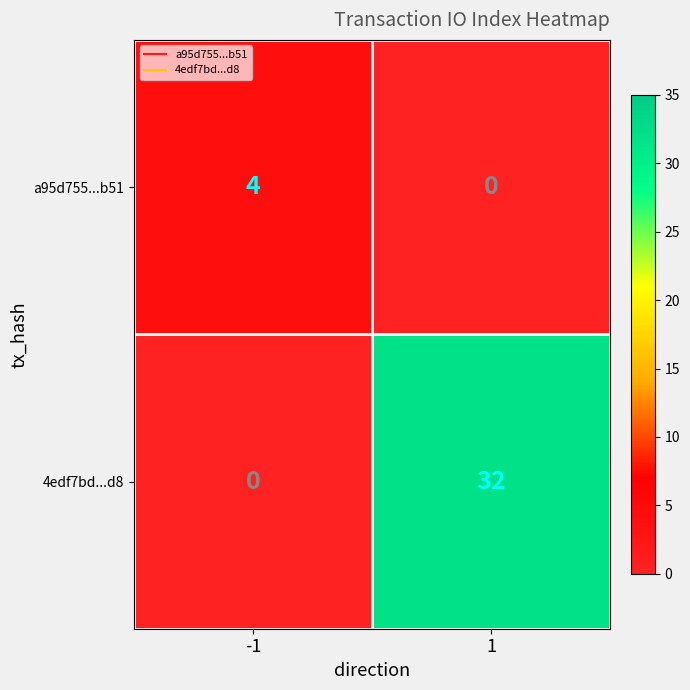

Reading left to right, what are all the values shown in this chart?

a95d755...b51: -1=4	1=0
4edf7bd...d8: -1=0	1=32